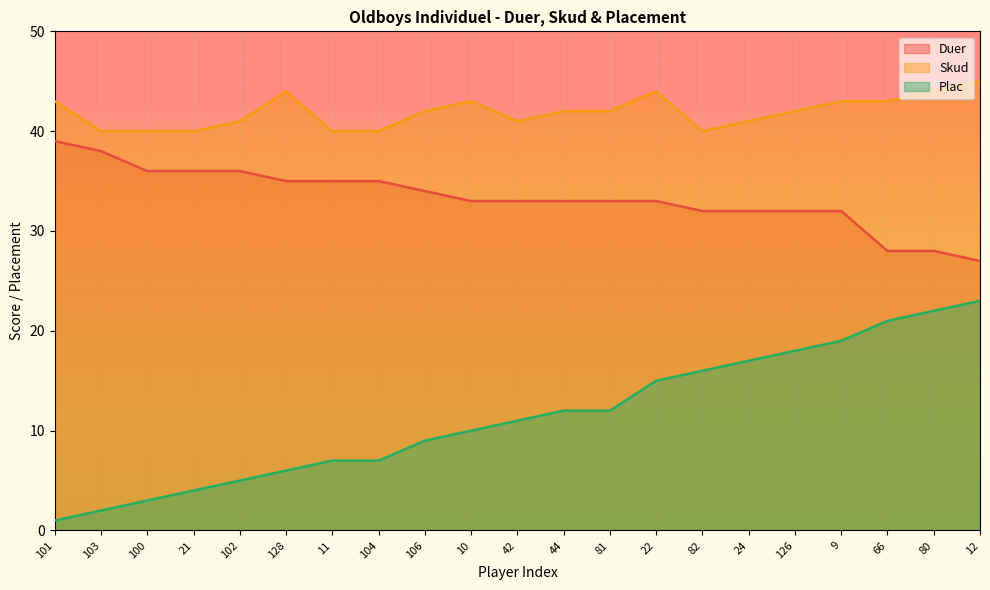

In Skud, how many points are higher than both neighbors (excluding endpoints)?

3